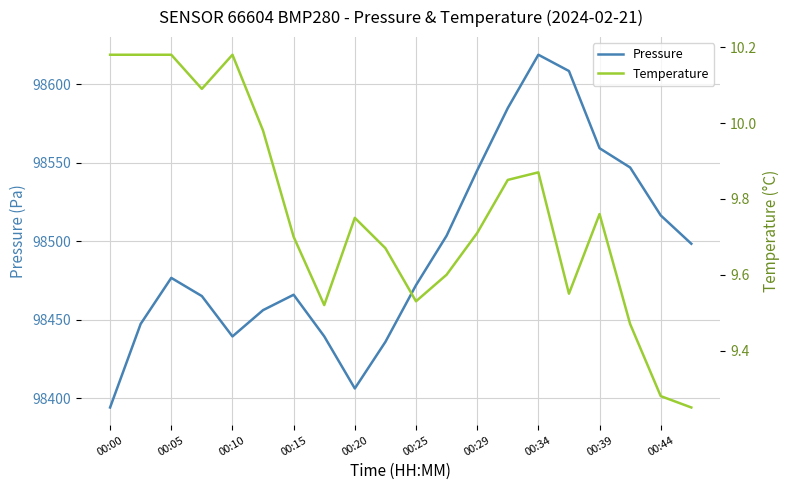

In Temperature, how many points are lower than both neighbors (excluding endpoints)?

4